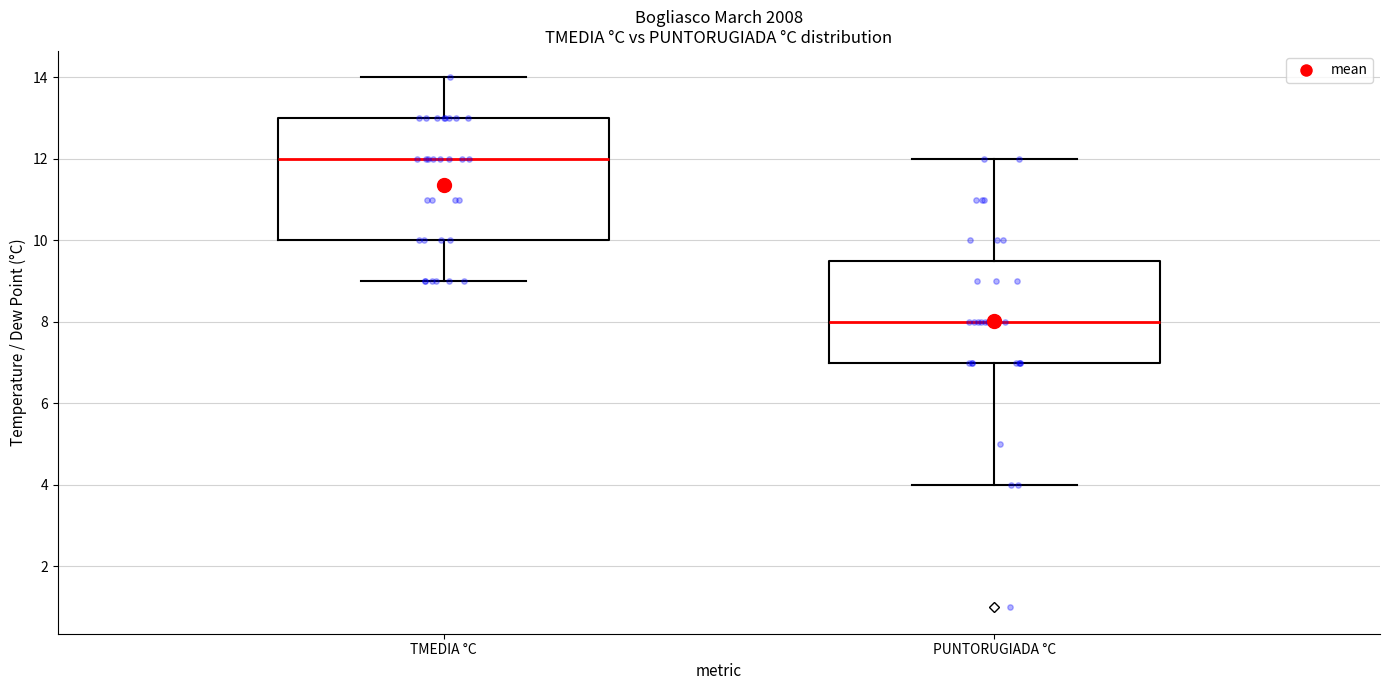

Which box has the highest median line?

TMEDIA °C